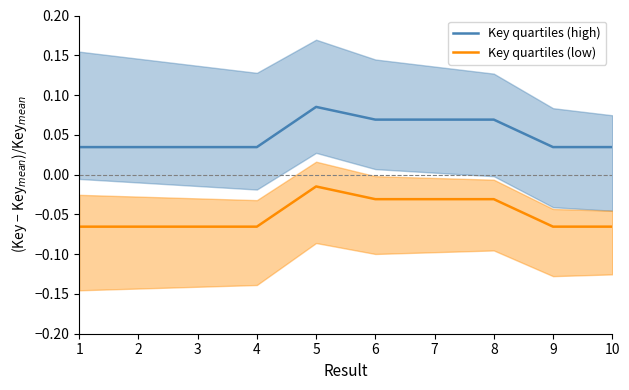

What is the difference between the maximum and minimum values in the Key quartiles (high) series?

0.1